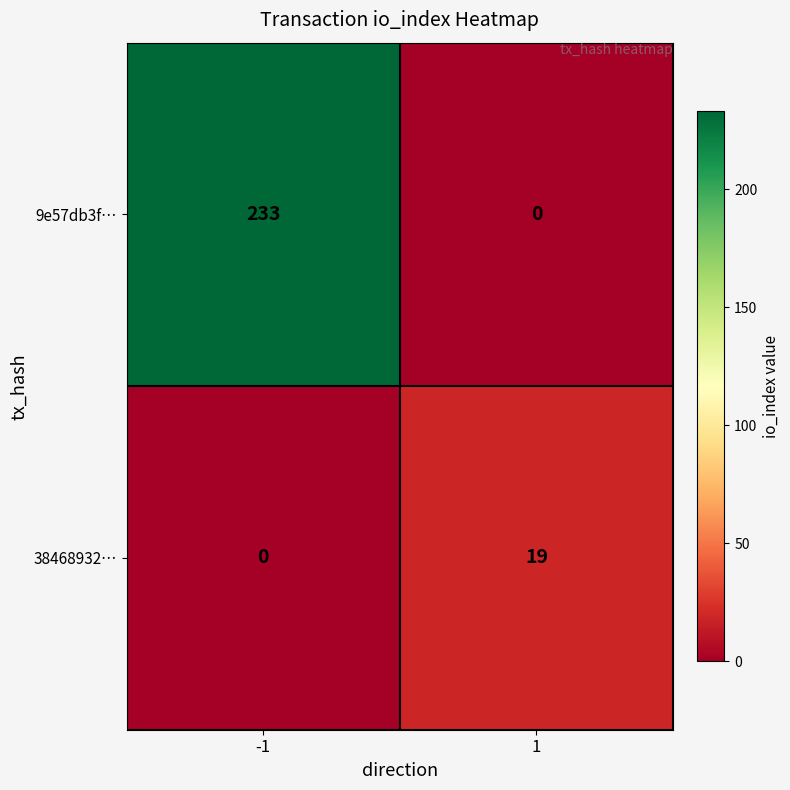

What is the highest value of the 9e57db3f… series?

233